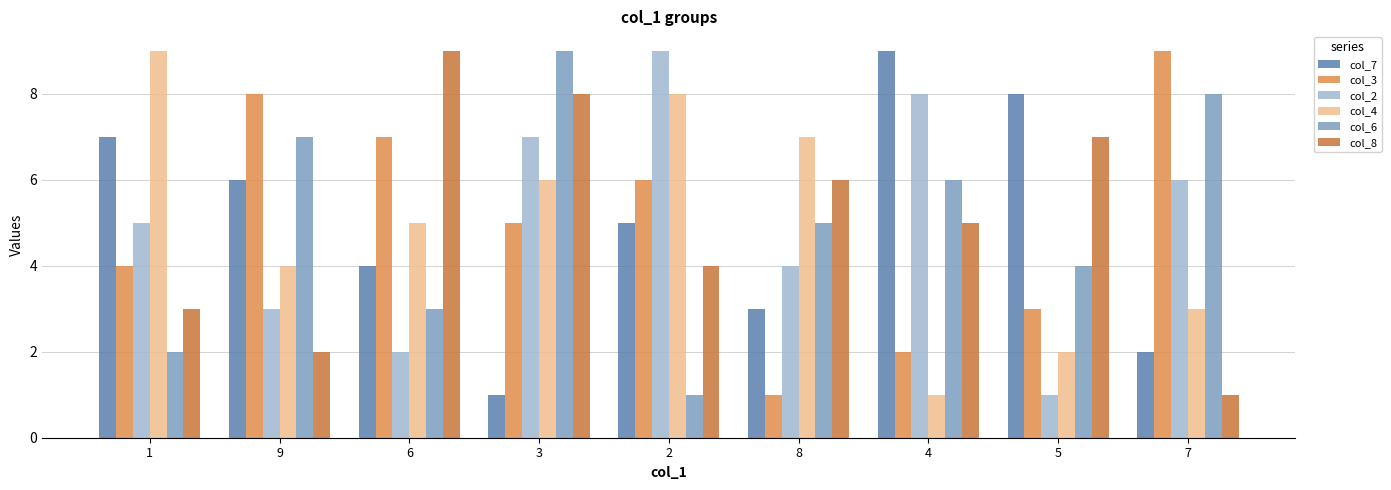

What is the total value across all series at 8?

26